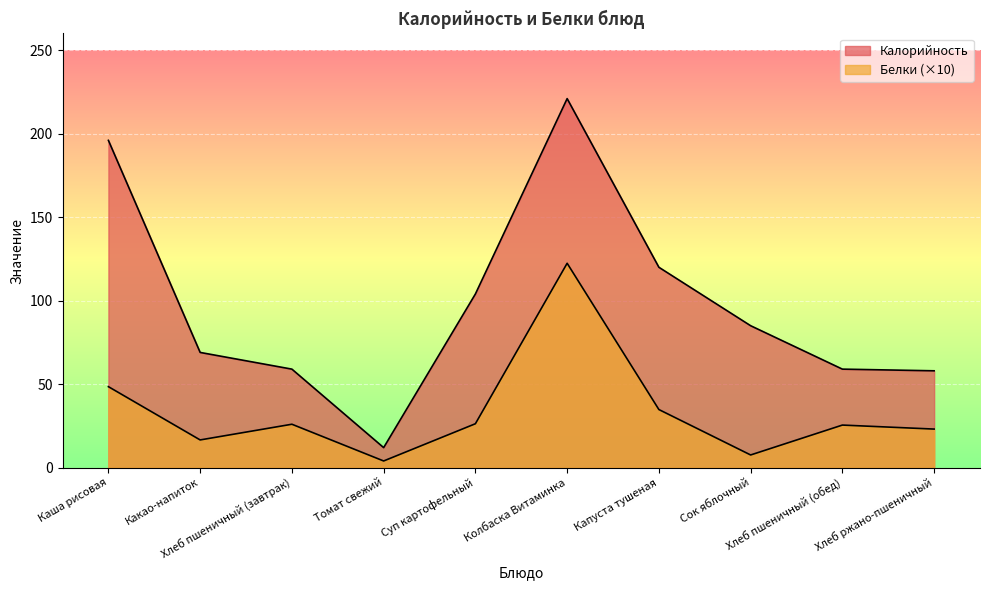

Rank the categories by Белки value from lowest to highest.

Томат свежий, Сок яблочный, Какао-напиток, Хлеб ржано-пшеничный, Хлеб пшеничный (обед), Хлеб пшеничный (завтрак), Суп картофельный, Капуста тушеная, Каша рисовая, Колбаска Витаминка